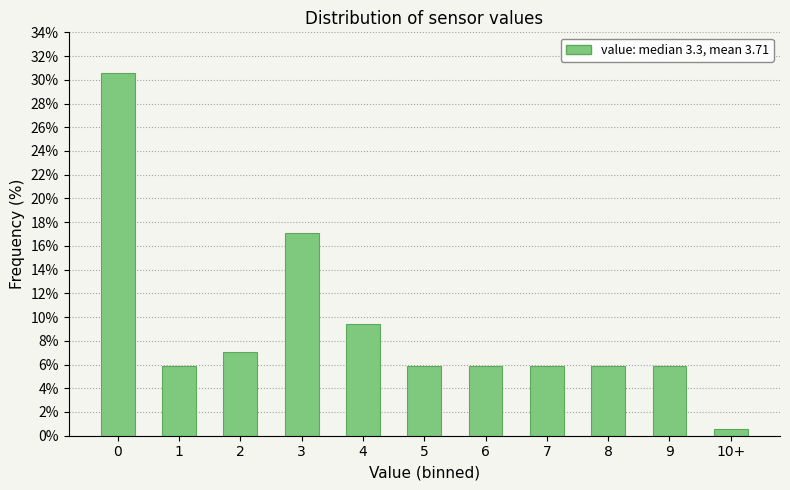

Reading left to right, what are all the values shown in this chart?

0=30.6	1=5.9	2=7.1	3=17.1	4=9.4	5=5.9	6=5.9	7=5.9	8=5.9	9=5.9	10+=0.6